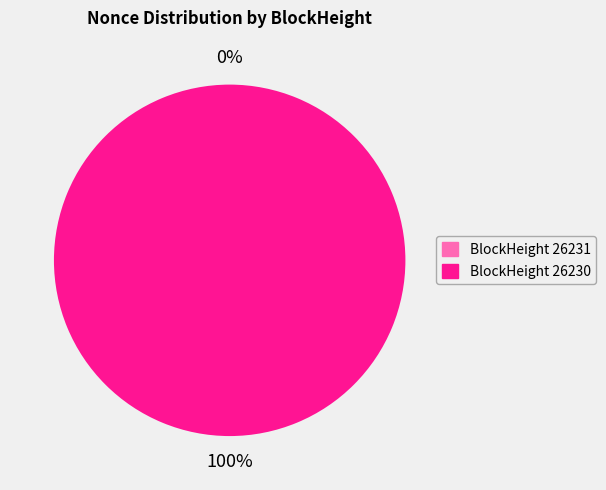

Is 26231 the majority of the pie?

No